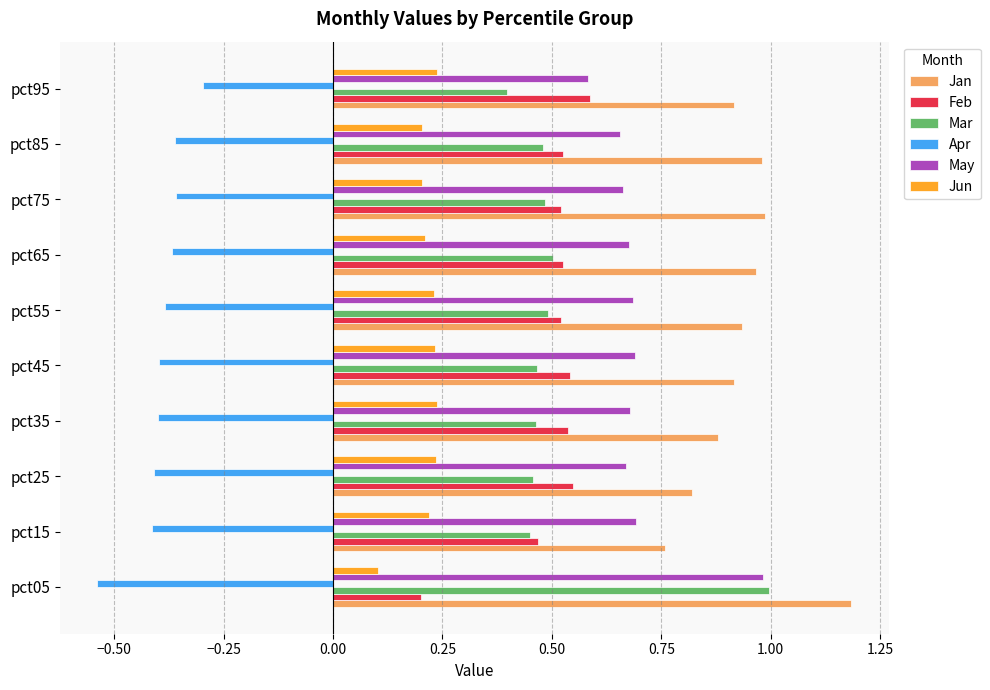

The value of Feb at pct45 is 0.1. True or false?

False